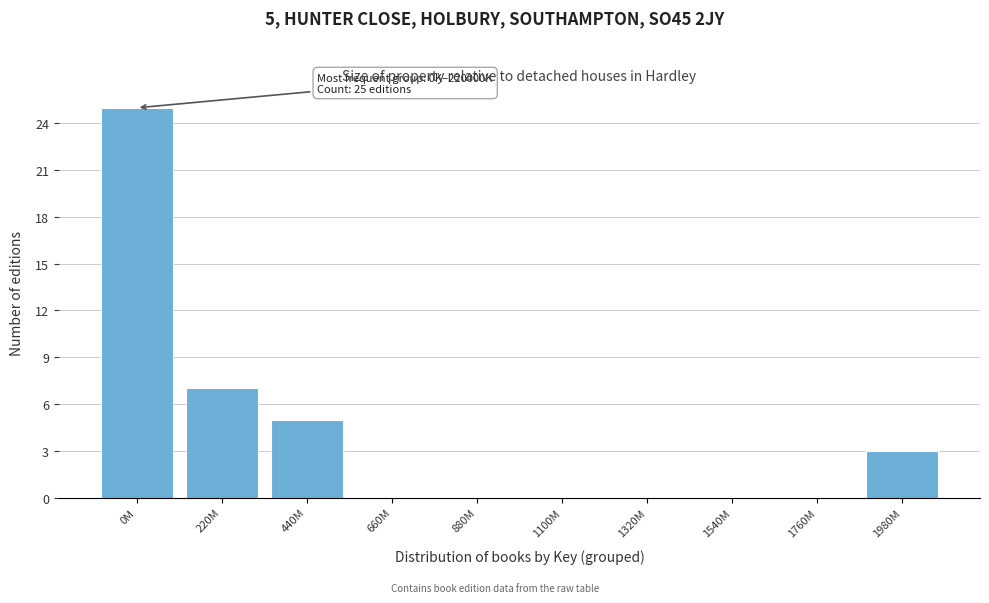

Reading left to right, list all the values displayed in this chart.

0M=25	220M=7	440M=5	660M=0	880M=0	1100M=0	1320M=0	1540M=0	1760M=0	1980M=3